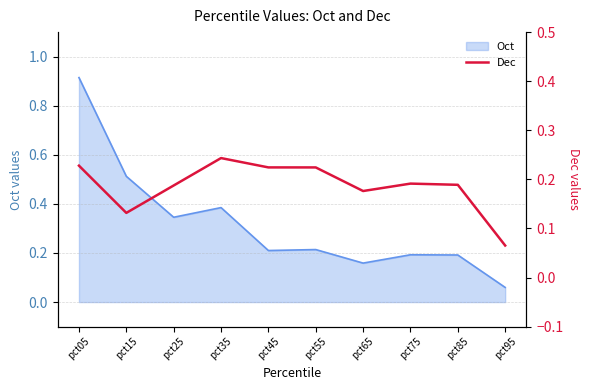

What is the minimum value shown in the chart?

0.1